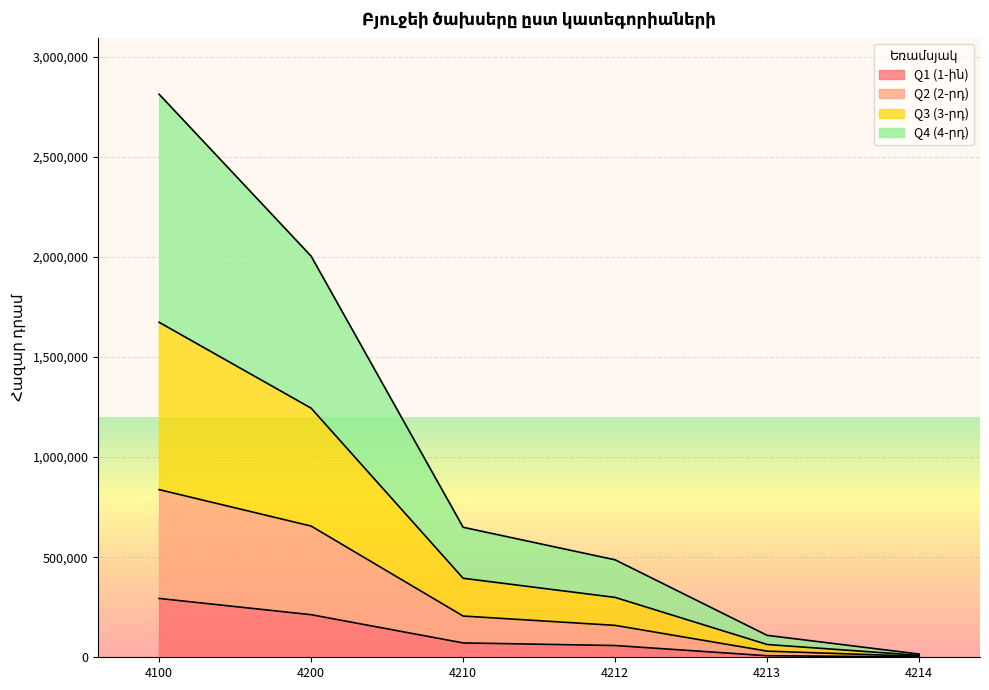

True or false: Q1 (1-ին) has more than 1 interior local peaks.

False